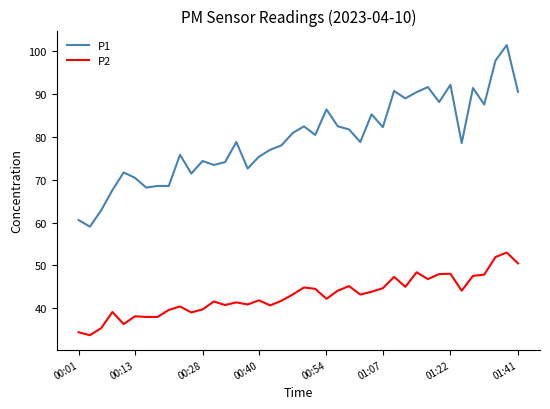

How many series are shown in this chart?

2